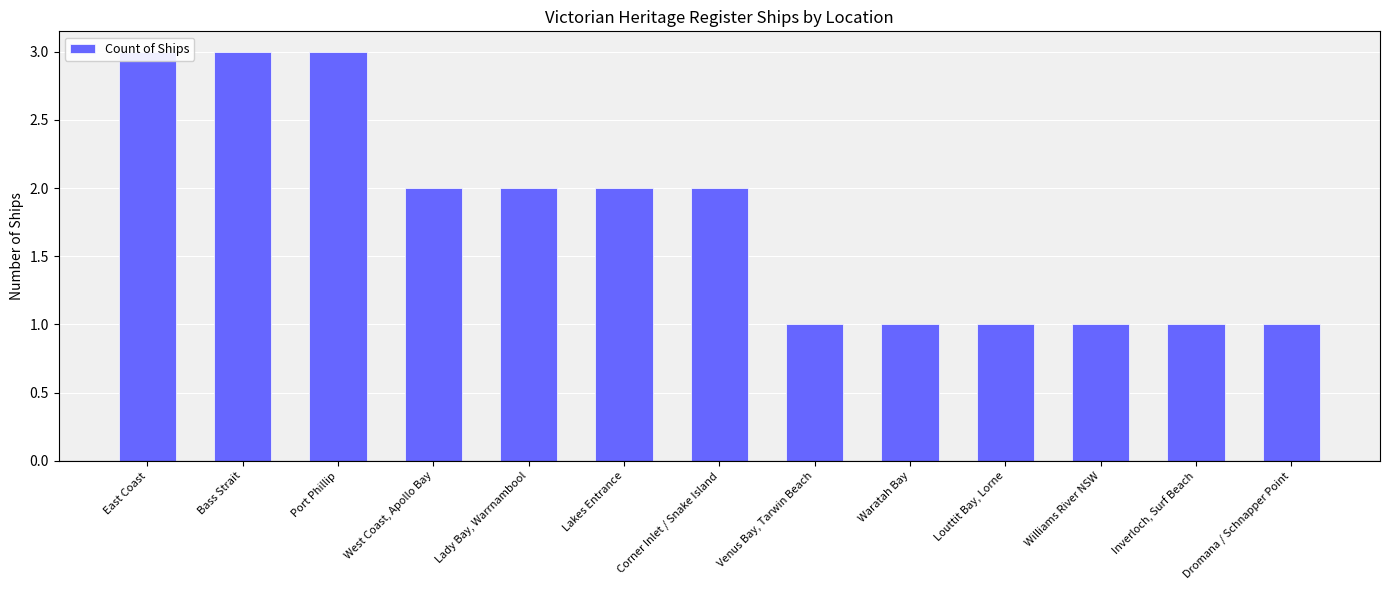

Between Louttit Bay, Lorne and Inverloch, Surf Beach, which is larger?

Louttit Bay, Lorne